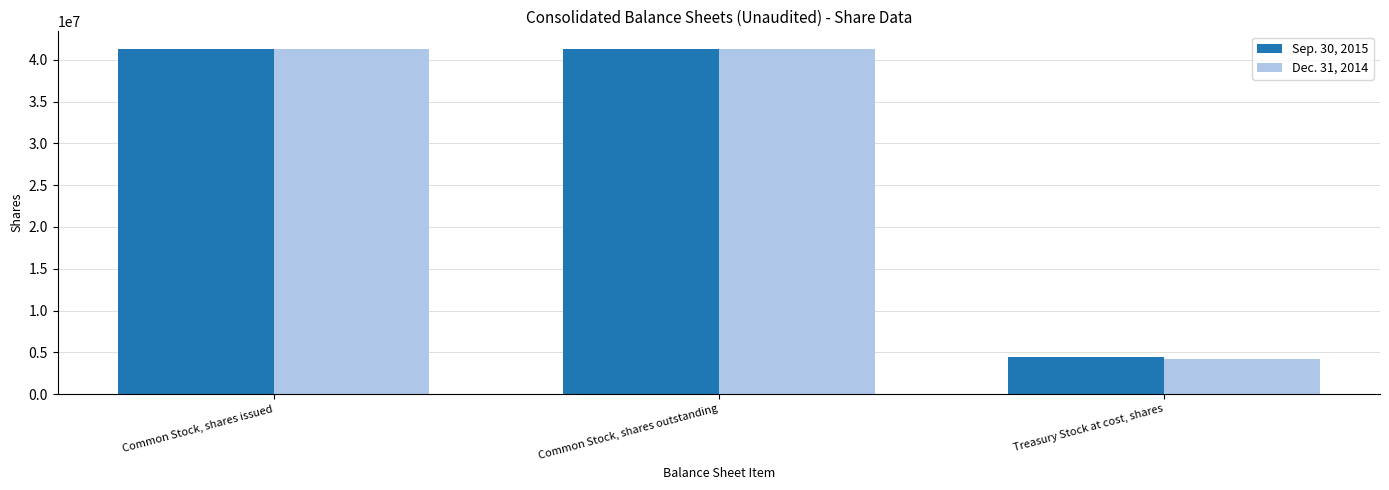

What is the label of the 3rd bar from the left?

Treasury Stock at cost, shares